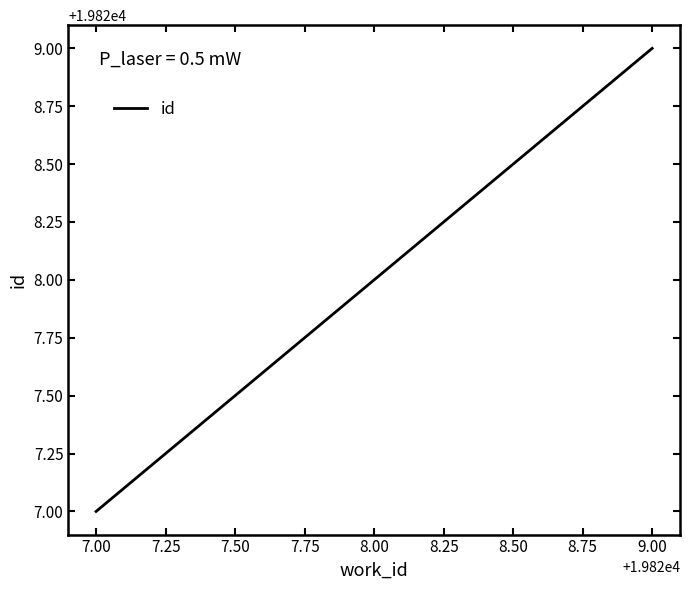

Rank the categories by value from highest to lowest.

9.00, 8.00, 7.00